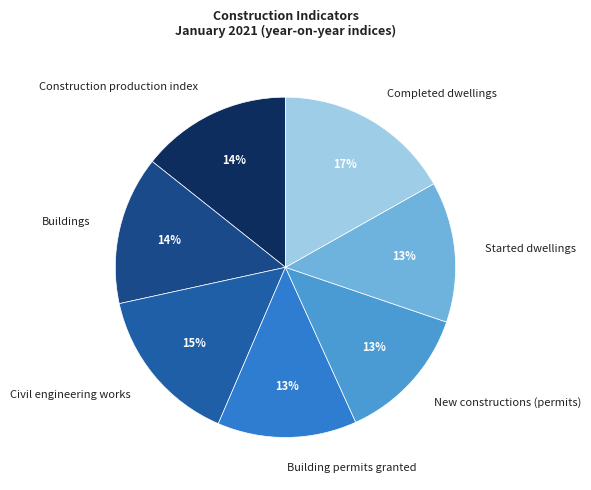

To the nearest percent, what percentage of the pie is Construction production index?

14%